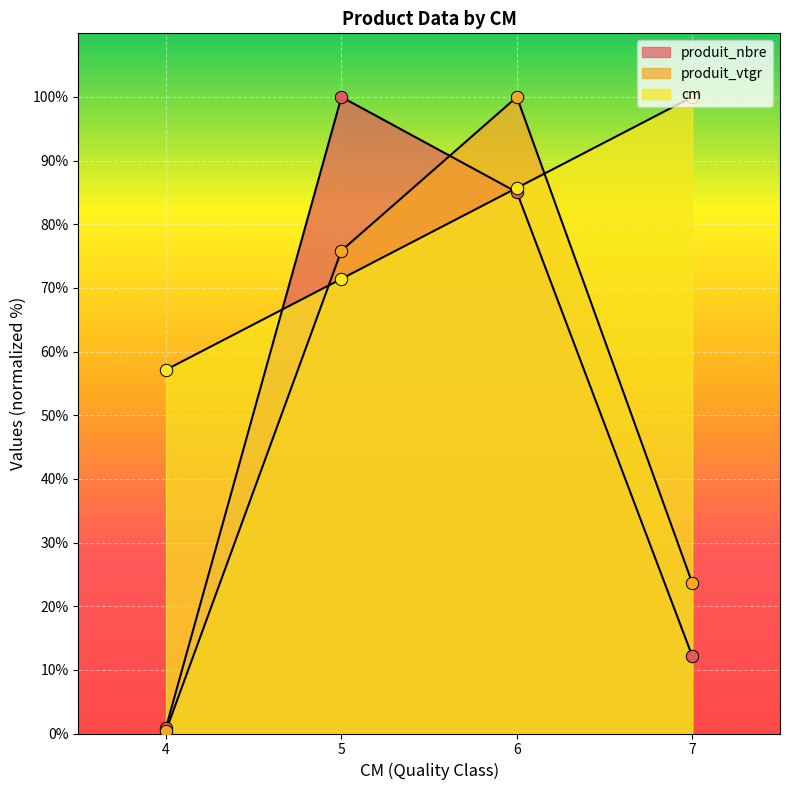

Which series contains the highest Y value?

cm